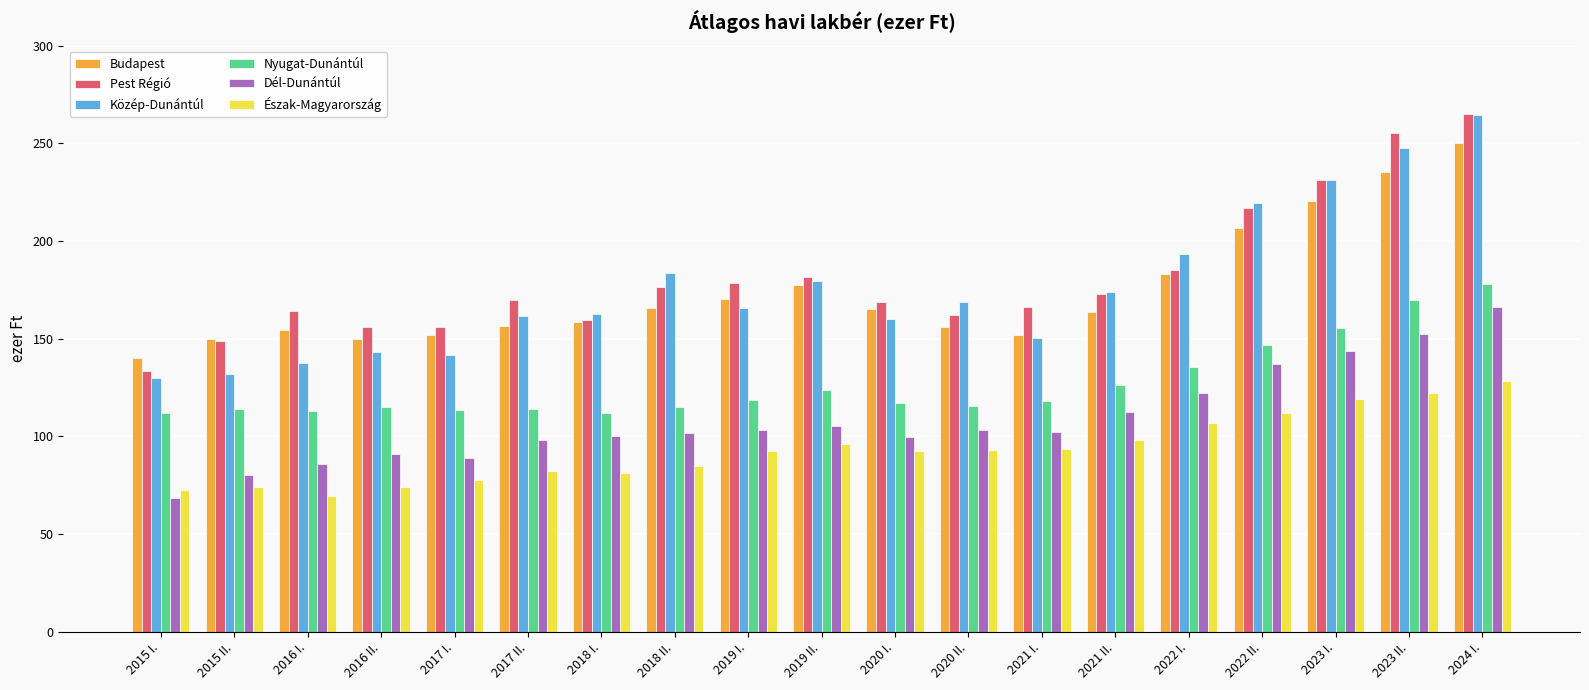

What is the approximate value of Budapest at 2022 I.?

182.9